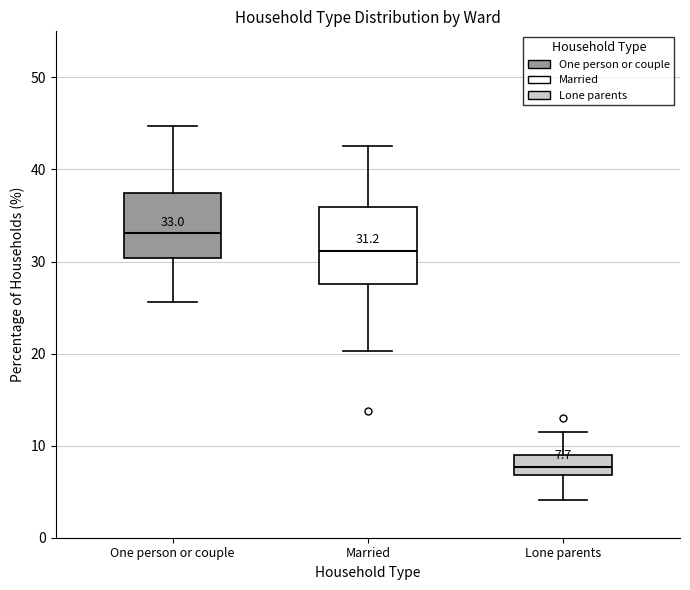

Which box has the highest median line?

One person or couple